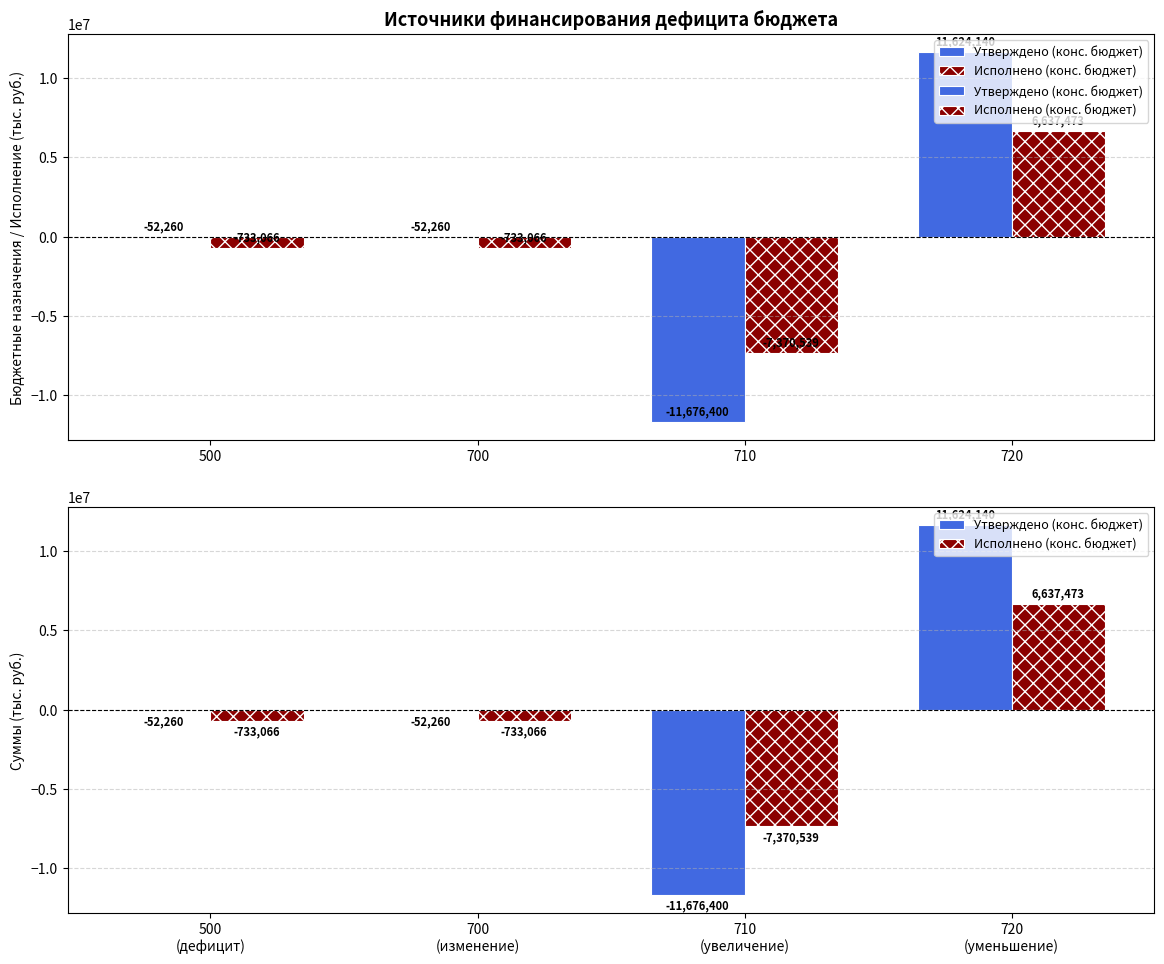

Which label corresponds to the smallest value in the chart?

710 (увеличение)